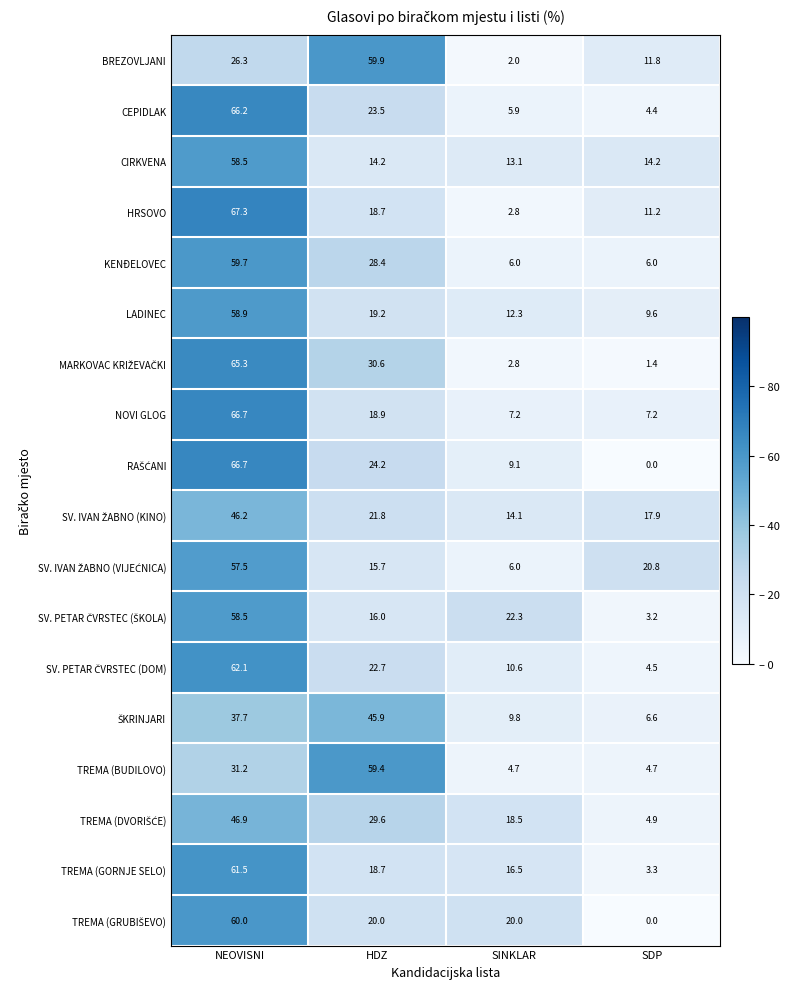

What is the minimum value for HRSOVO?

2.8